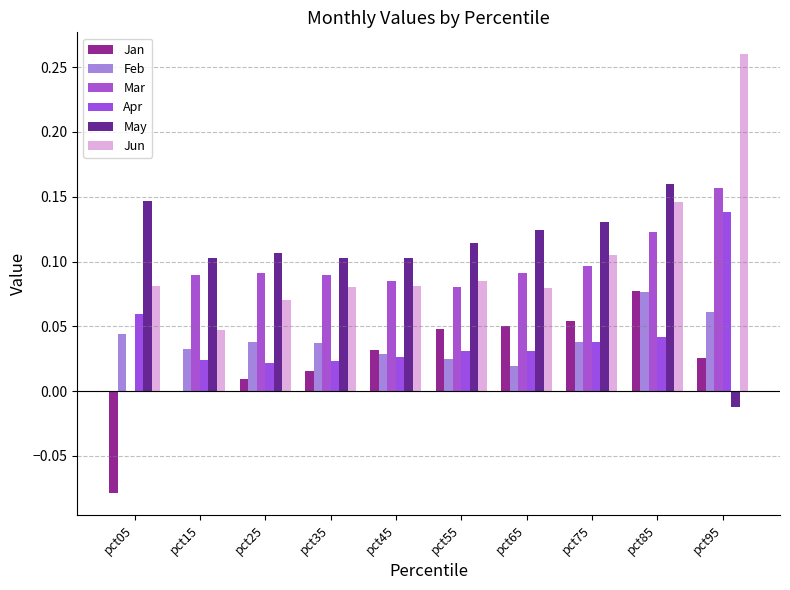

The value of Jun at pct75 is 0.0. True or false?

False